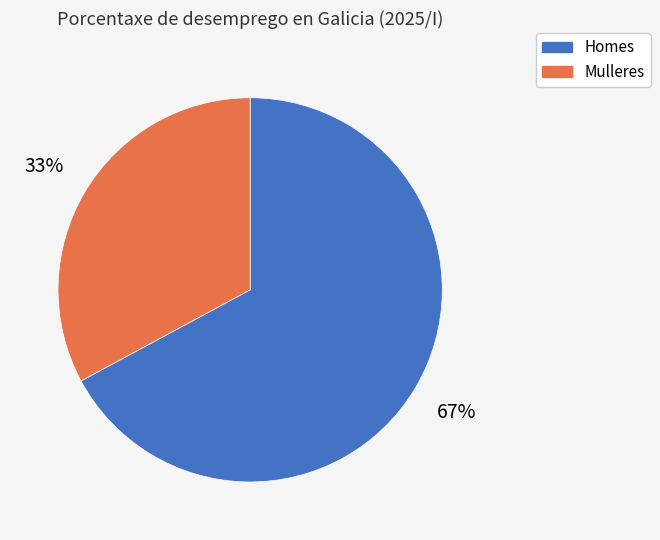

How many segments does this pie chart have?

2